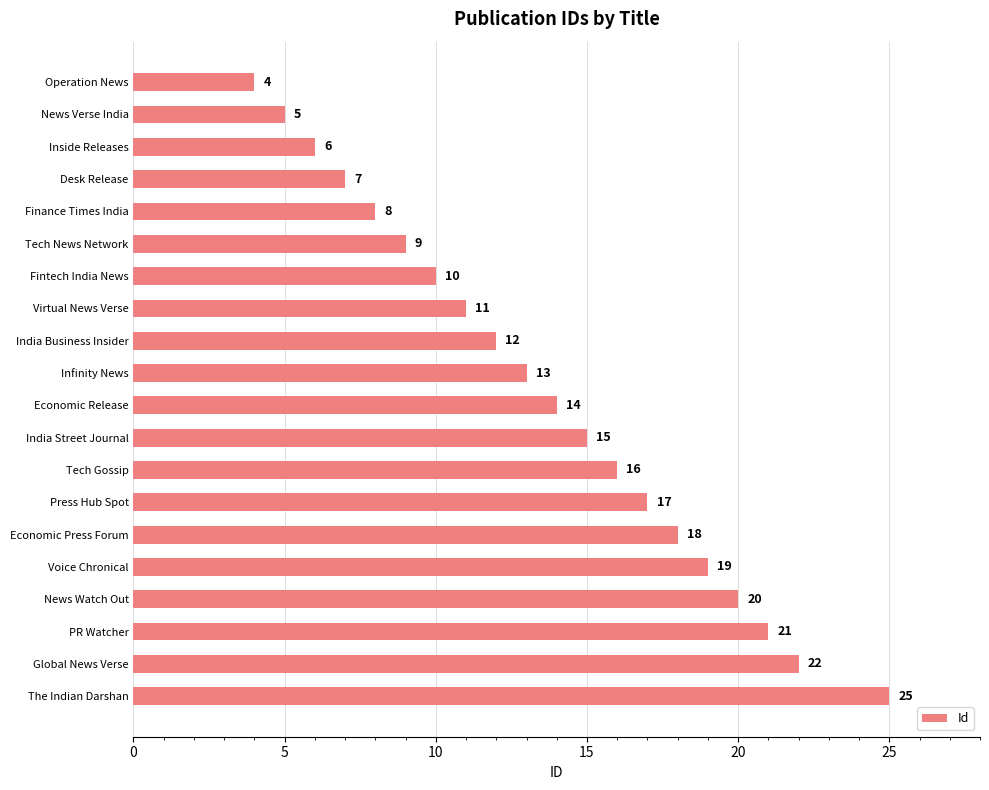

Reading top to bottom, transcribe all the data shown in this chart.

Operation News=4	News Verse India=5	Inside Releases=6	Desk Release=7	Finance Times India=8	Tech News Network=9	Fintech India News=10	Virtual News Verse=11	India Business Insider=12	Infinity News=13	Economic Release=14	India Street Journal=15	Tech Gossip=16	Press Hub Spot=17	Economic Press Forum=18	Voice Chronical=19	News Watch Out=20	PR Watcher=21	Global News Verse=22	The Indian Darshan=25